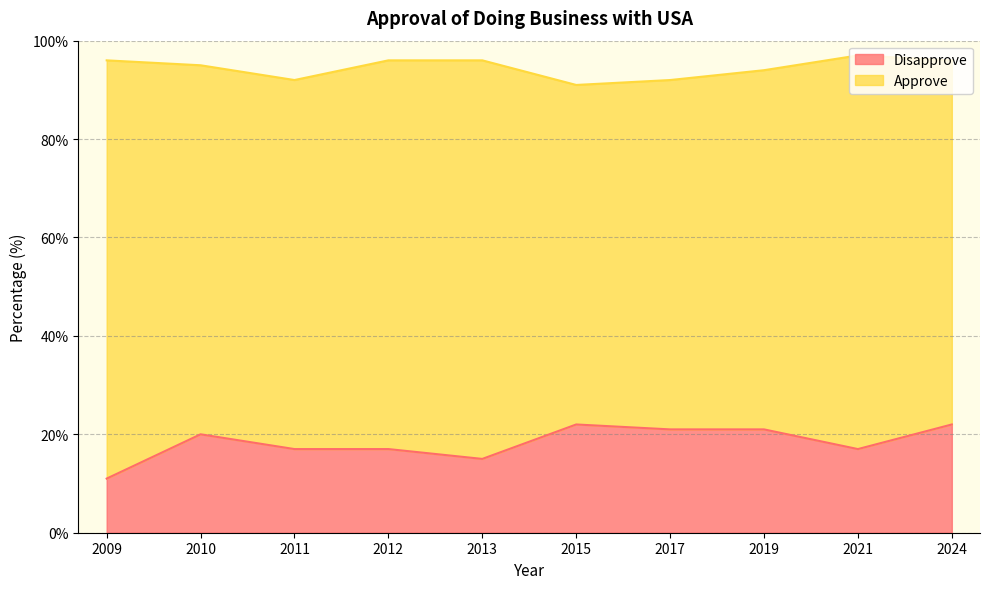

What is the sum of the values at 2024 and 2019?

43